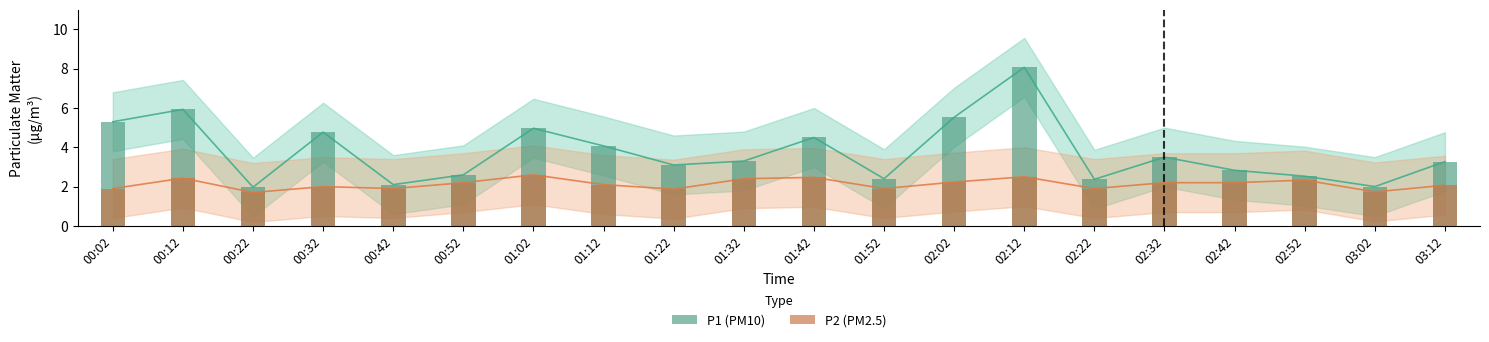

Reading left to right, extract all data points from this chart.

P1 (PM10): 5.3	5.9	2.0	4.8	2.1	2.6	5.0	4.1	3.1	3.3	4.5	2.4	5.5	8.1	2.4	3.5	2.8	2.5	2.0	3.3
P2 (PM2.5): 1.9	2.4	1.7	2.0	1.9	2.2	2.6	2.1	1.9	2.4	2.5	1.9	2.2	2.5	1.9	2.2	2.2	2.3	1.7	2.1